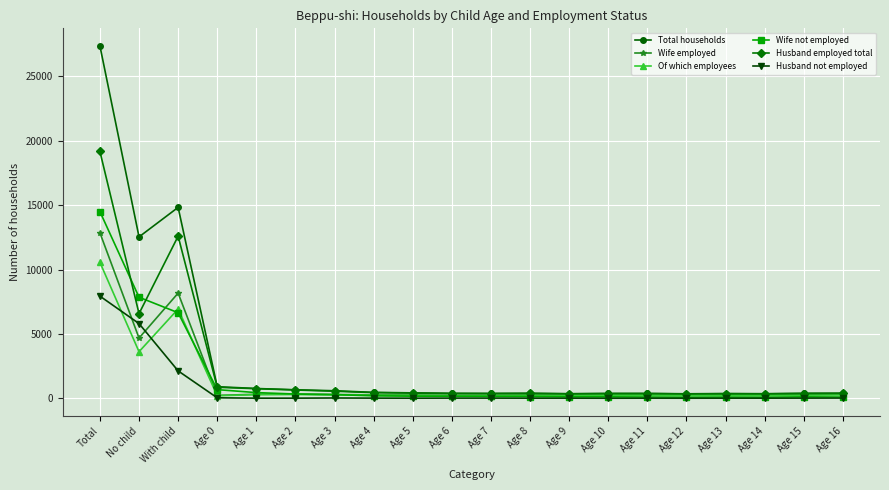

True or false: Husband not employed and Total households intersect in this chart.

False